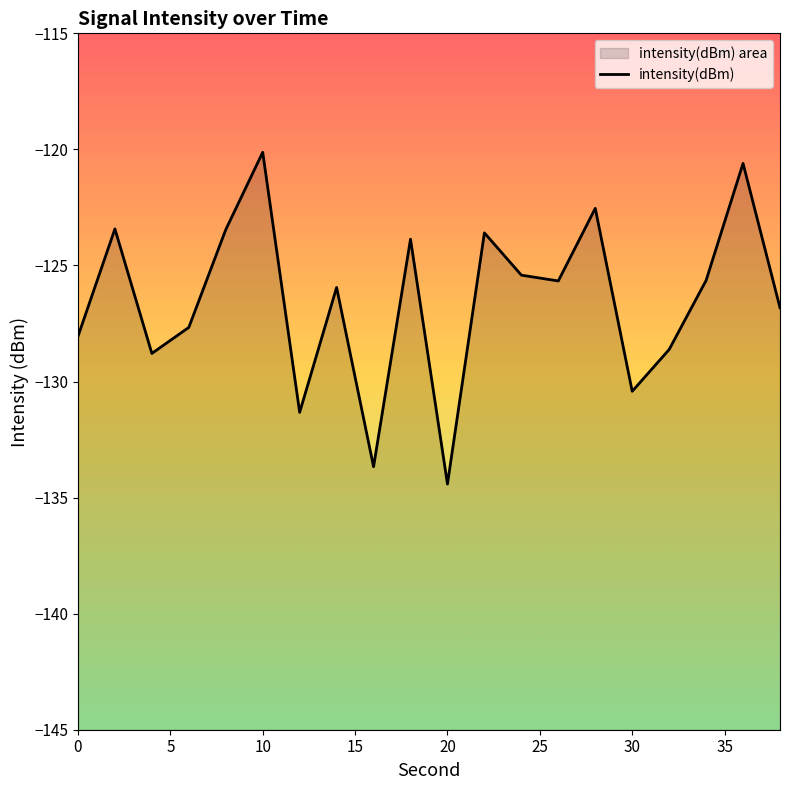

Reading left to right, list all the values displayed in this chart.

-128.1	-123.4	-128.8	-127.7	-123.5	-120.1	-131.3	-125.9	-133.7	-123.9	-134.4	-123.6	-125.4	-125.7	-122.5	-130.4	-128.6	-125.6	-120.6	-126.8